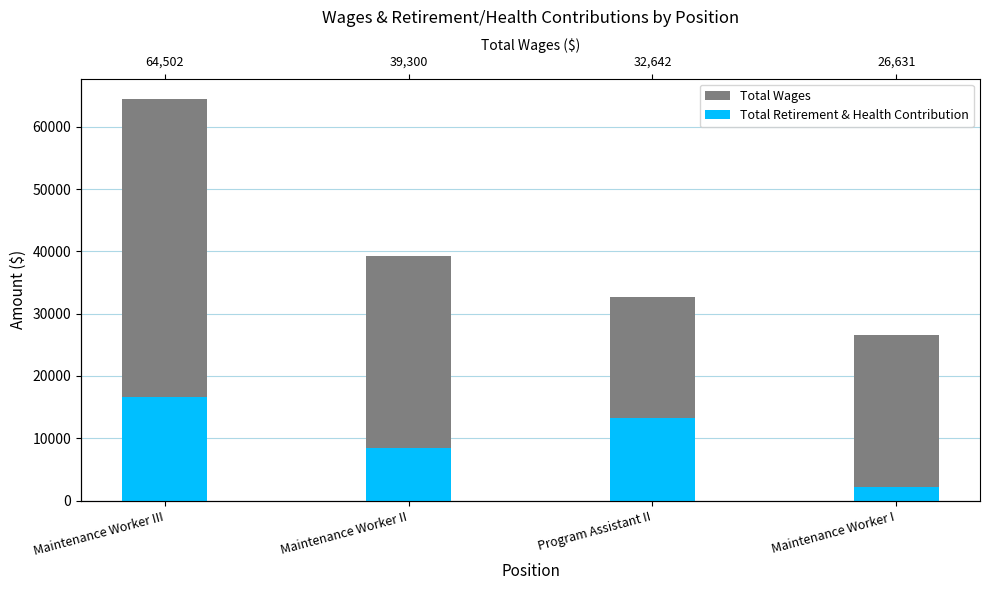

Which series has the largest total across all categories?

Total Wages